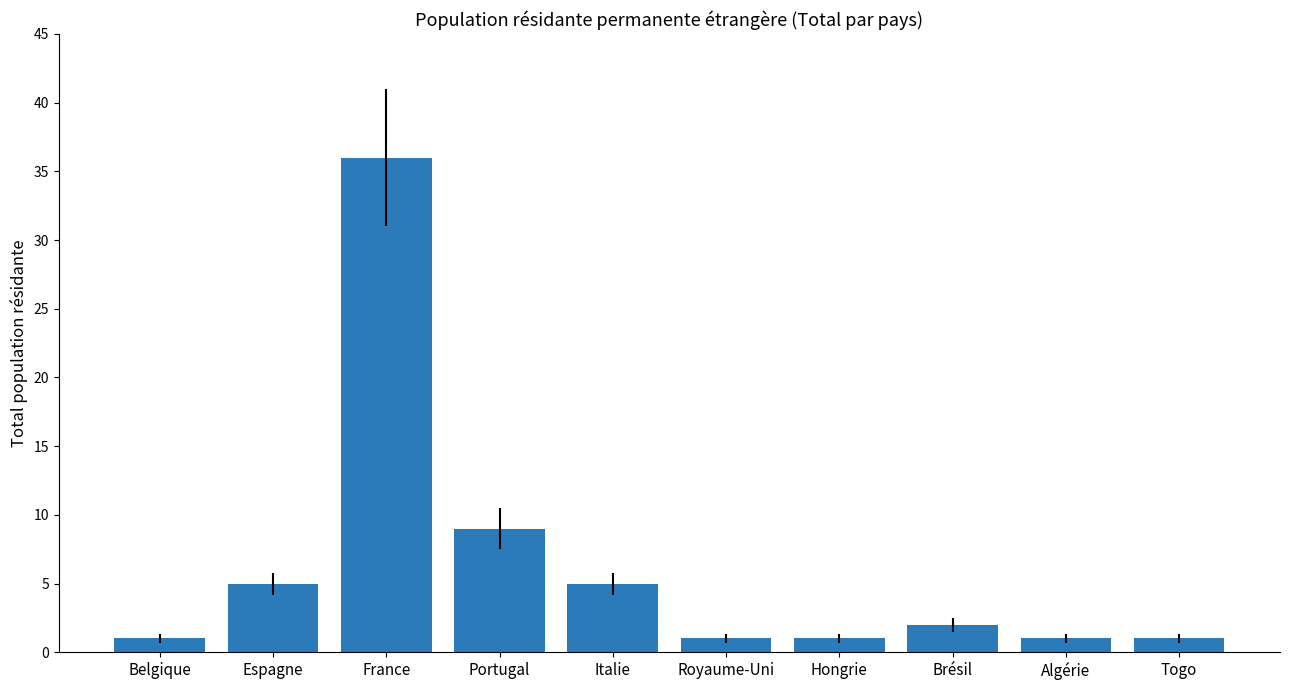

Reading left to right, transcribe all the data shown in this chart.

1	5	36	9	5	1	1	2	1	1